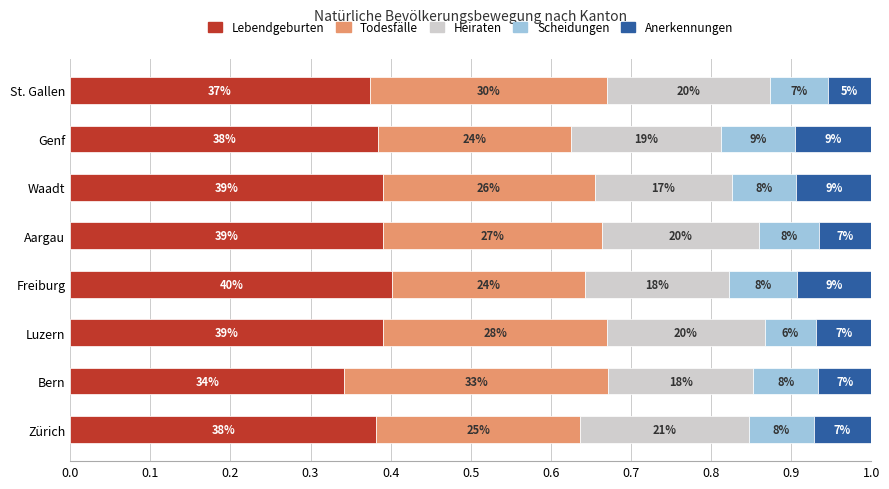

Reading left to right, transcribe all the data shown in this chart.

Lebendgeburten: 0.4	0.3	0.4	0.4	0.4	0.4	0.4	0.4
Todesfälle: 0.3	0.3	0.3	0.2	0.3	0.3	0.2	0.3
Heiraten: 0.2	0.2	0.2	0.2	0.2	0.2	0.2	0.2
Scheidungen: 0.1	0.1	0.1	0.1	0.1	0.1	0.1	0.1
Anerkennungen: 0.1	0.1	0.1	0.1	0.1	0.1	0.1	0.1